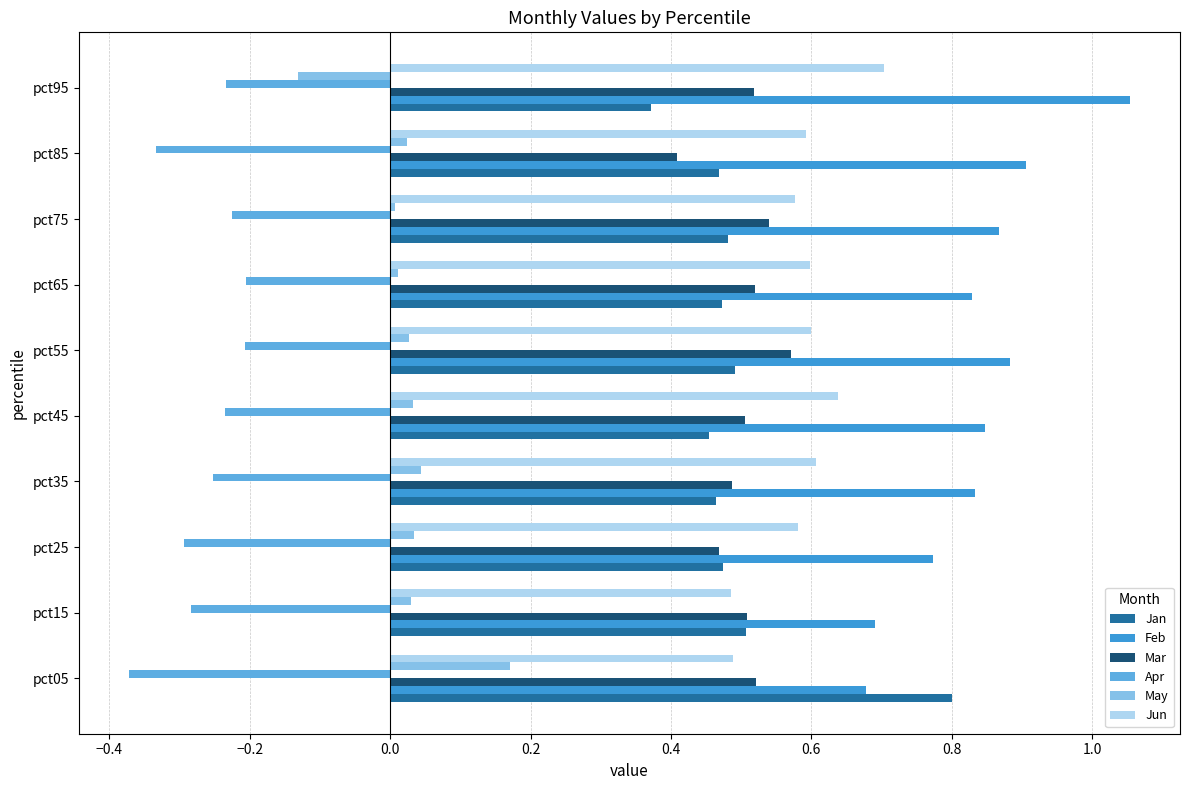

How many data points does each series have?

10